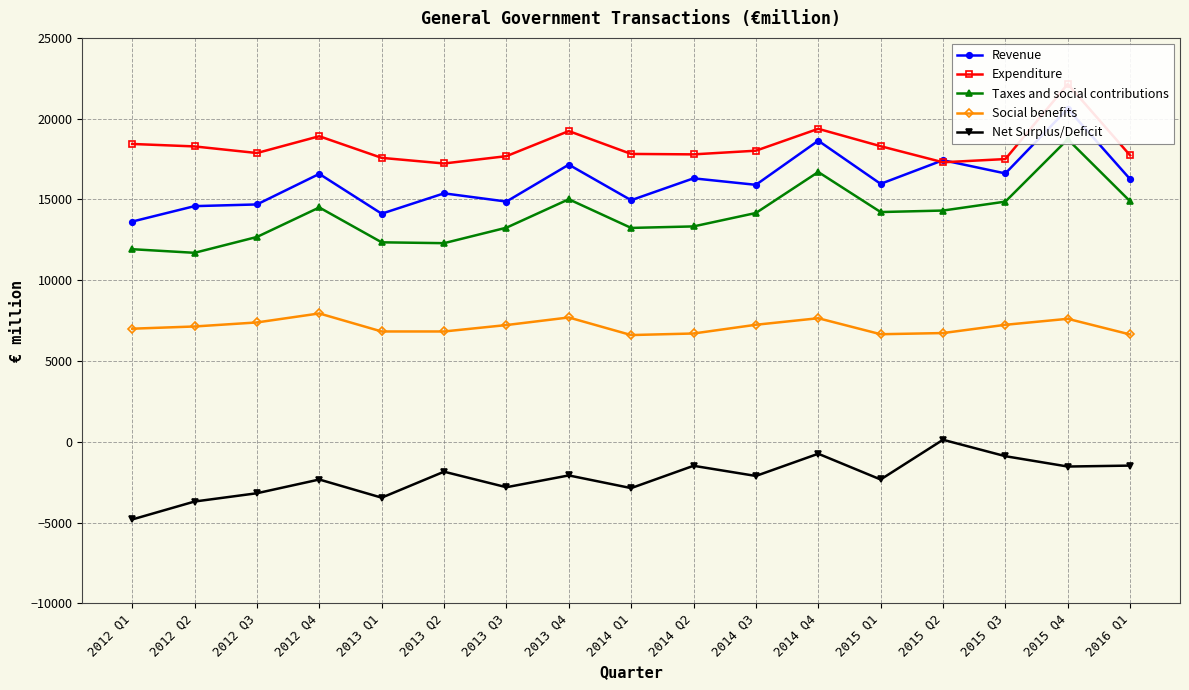

What is the difference between the second highest and minimum values in the Expenditure series?

2146